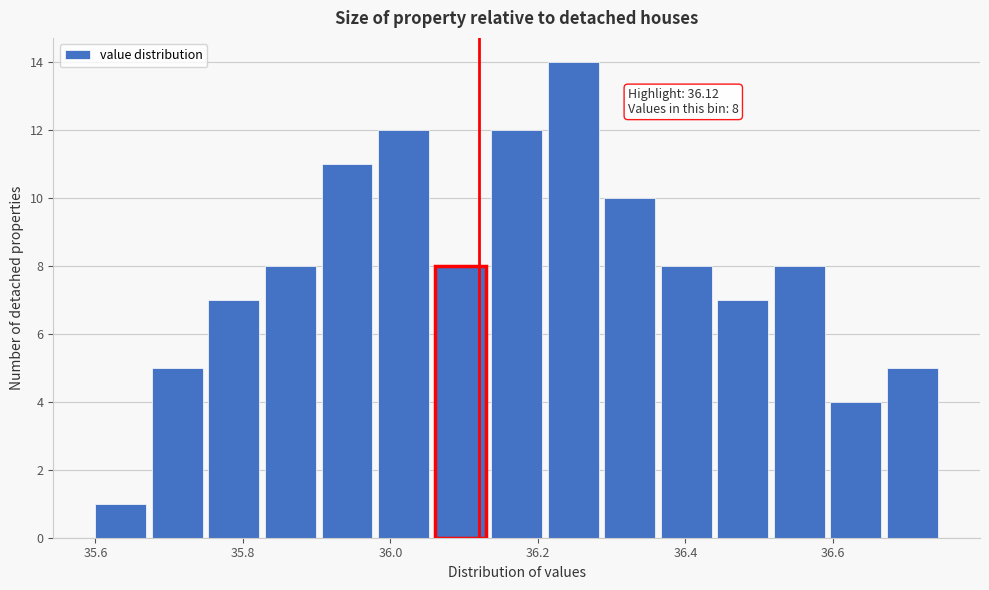

Read against the x-axis, roughly where is the centre of the tallest bar?

36.24